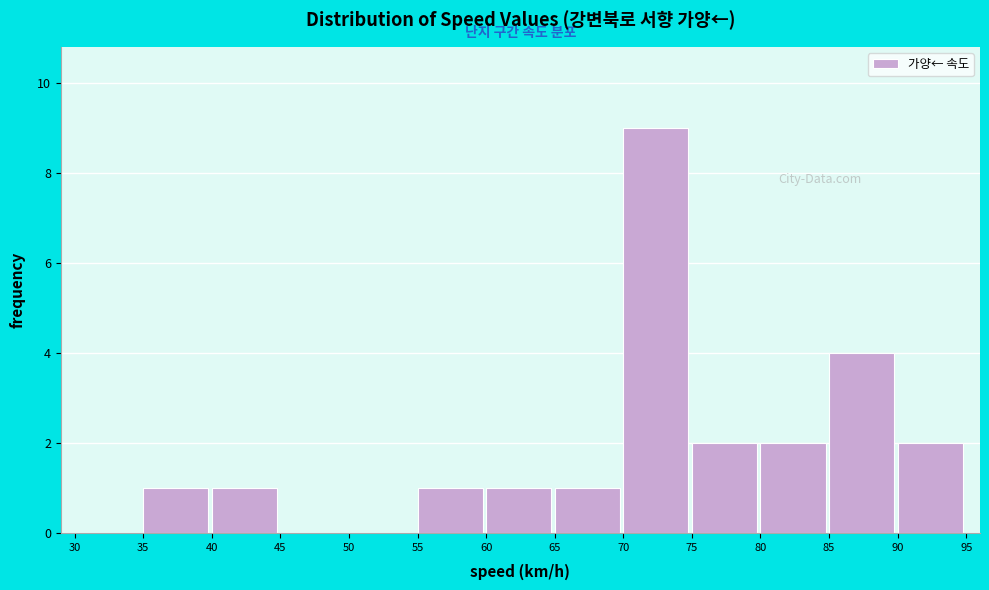

What is the height of the bar covering 80 to 85 on the x-axis? The values are not printed on the chart, so give them approximately, as read against the axis.

2